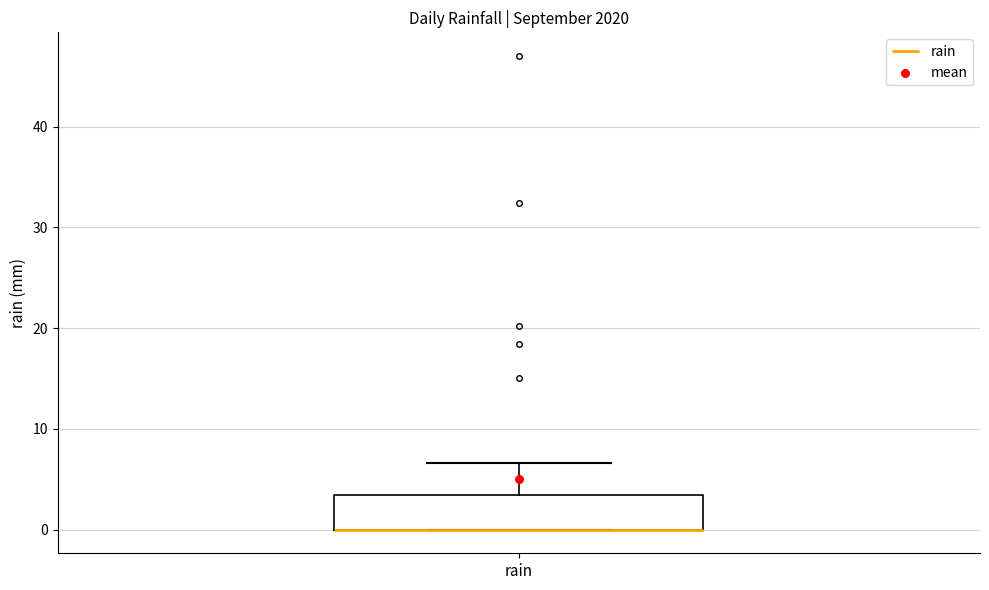

Where is the lower edge of the box for rain on the y-axis? The values are not printed on the chart, so give them approximately, as read against the axis.

0